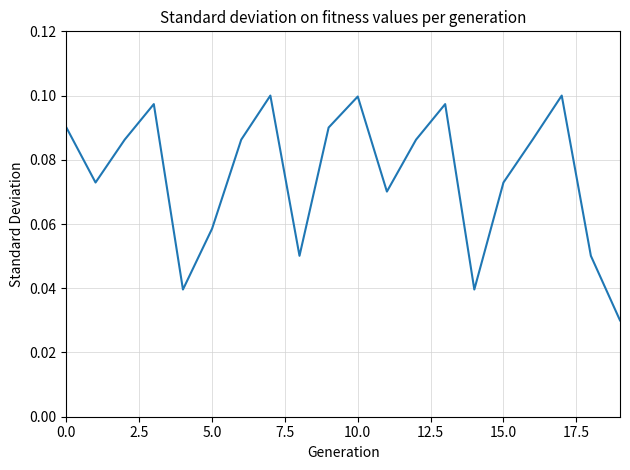

Is this an area chart (filled region under the line)?

No